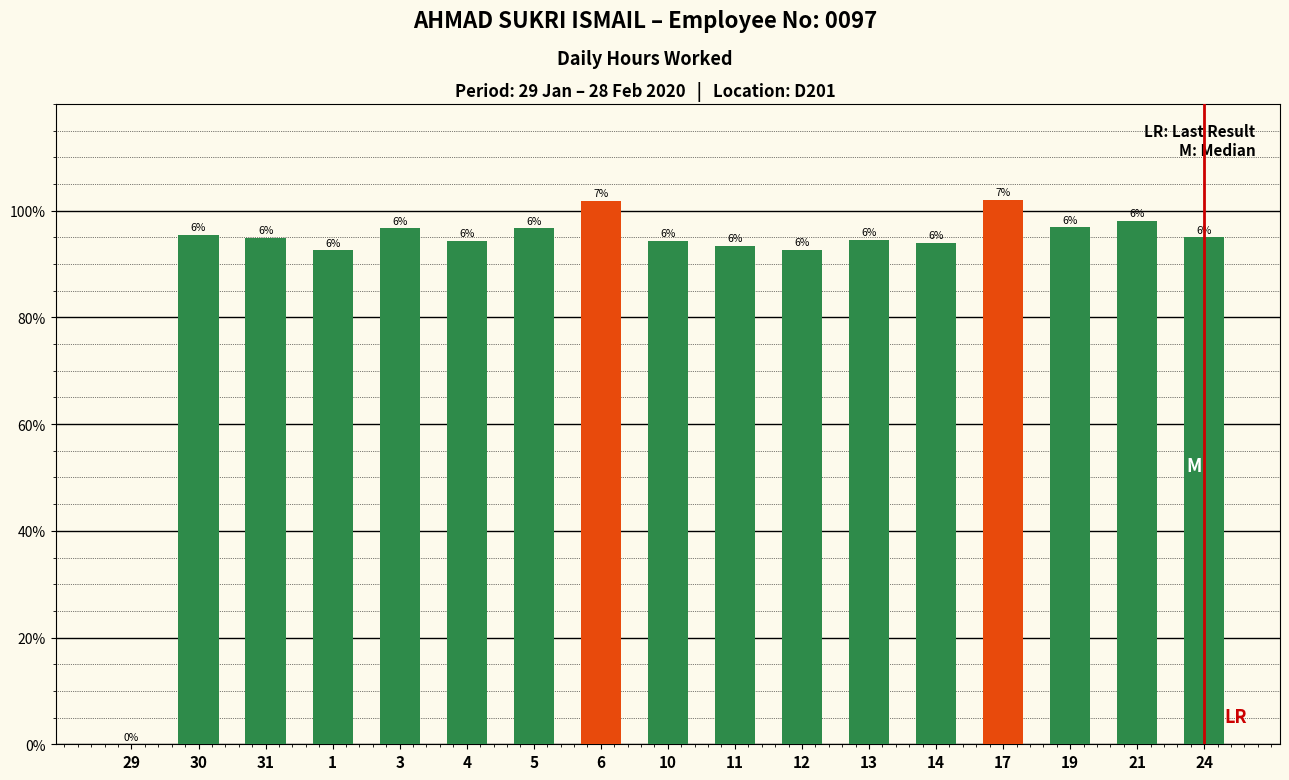

Reading left to right, extract all data points from this chart.

0.0	9.6	9.5	9.3	9.7	9.4	9.7	10.2	9.4	9.3	9.3	9.5	9.4	10.2	9.7	9.8	9.5